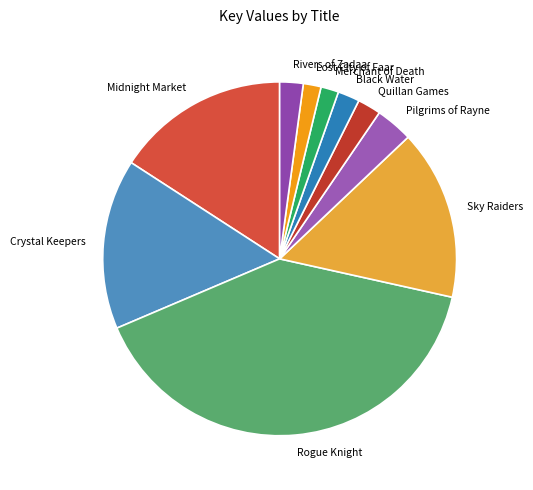

What is the ratio of the value at Rogue Knight to the value at Crystal Keepers?

2.6